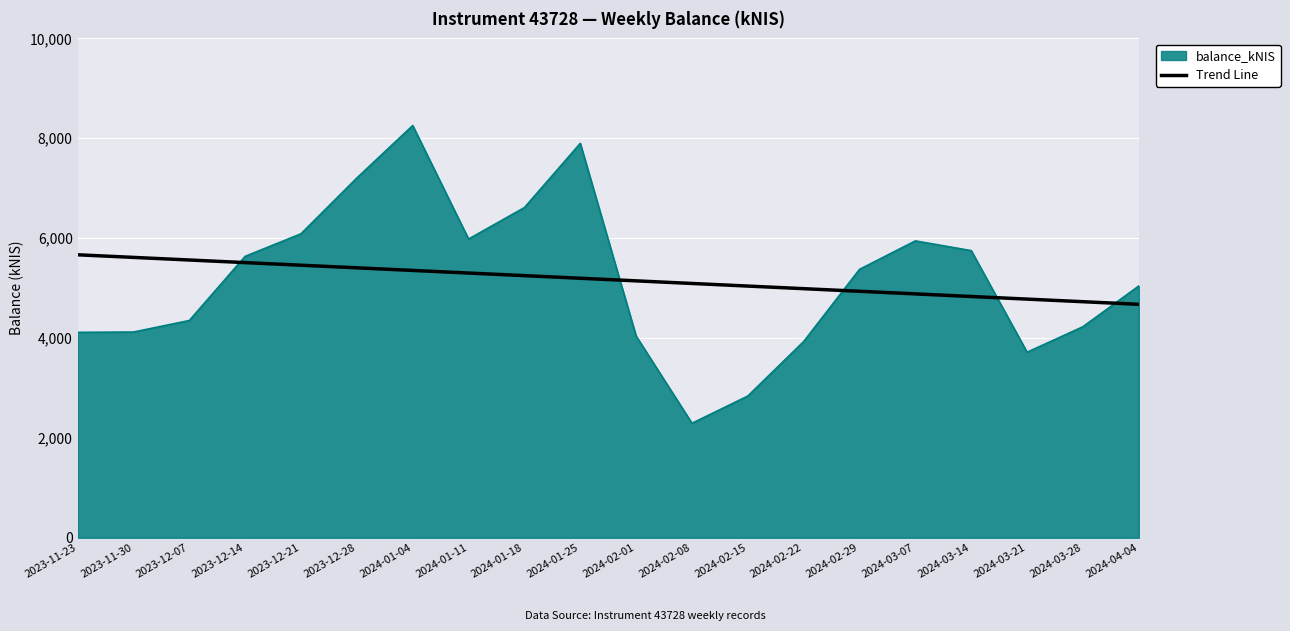

How many times do balance_kNIS and Trend Line cross each other?

5